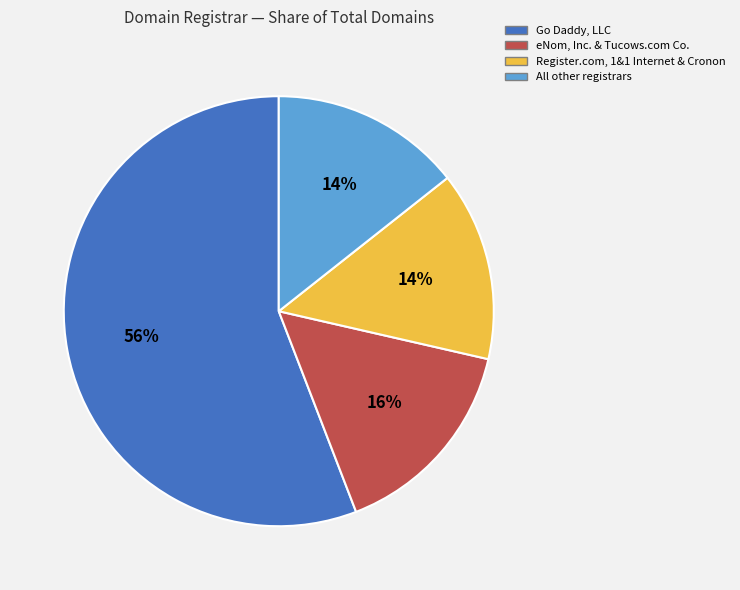

To the nearest percent, what is the average slice percentage?

25%